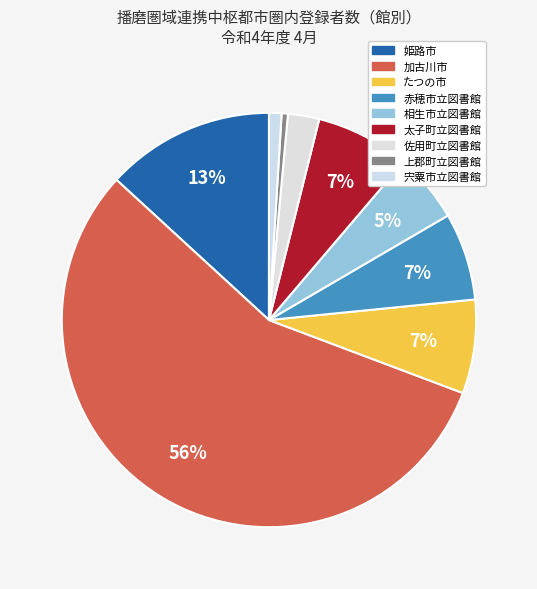

Is there any slice that represents more than half of the pie?

Yes